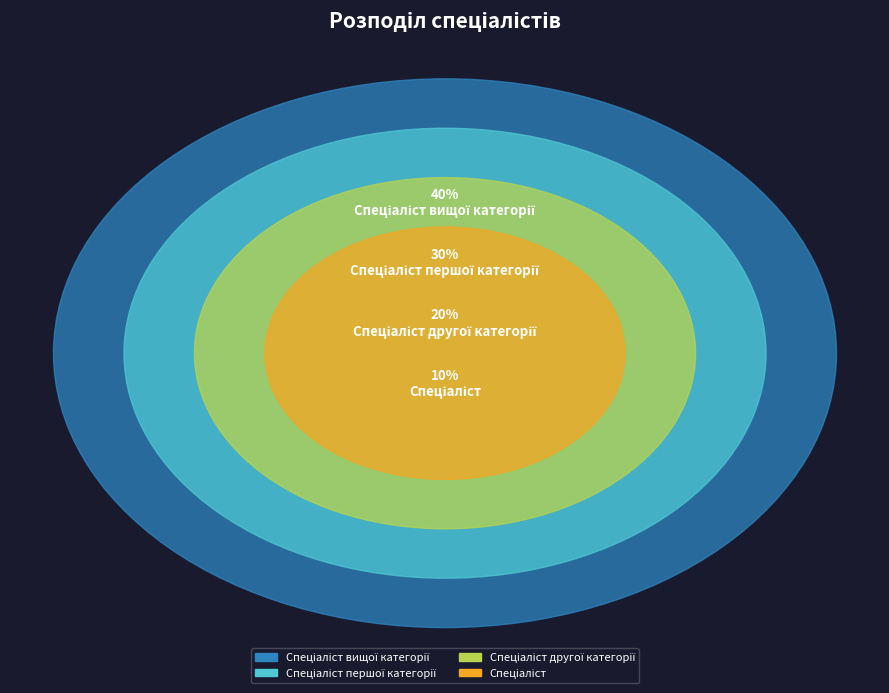

Do Спеціаліст першої категорії and Спеціаліст другої категорії together represent more than half of the pie?

No